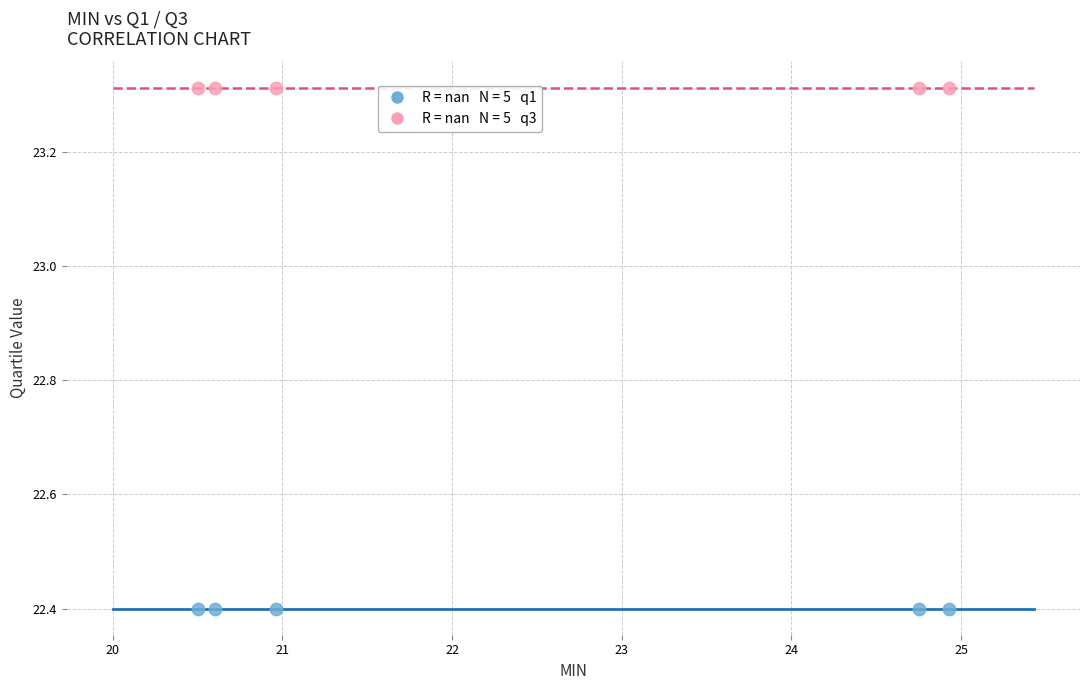

Across all data points, what is the average Y value?

22.9